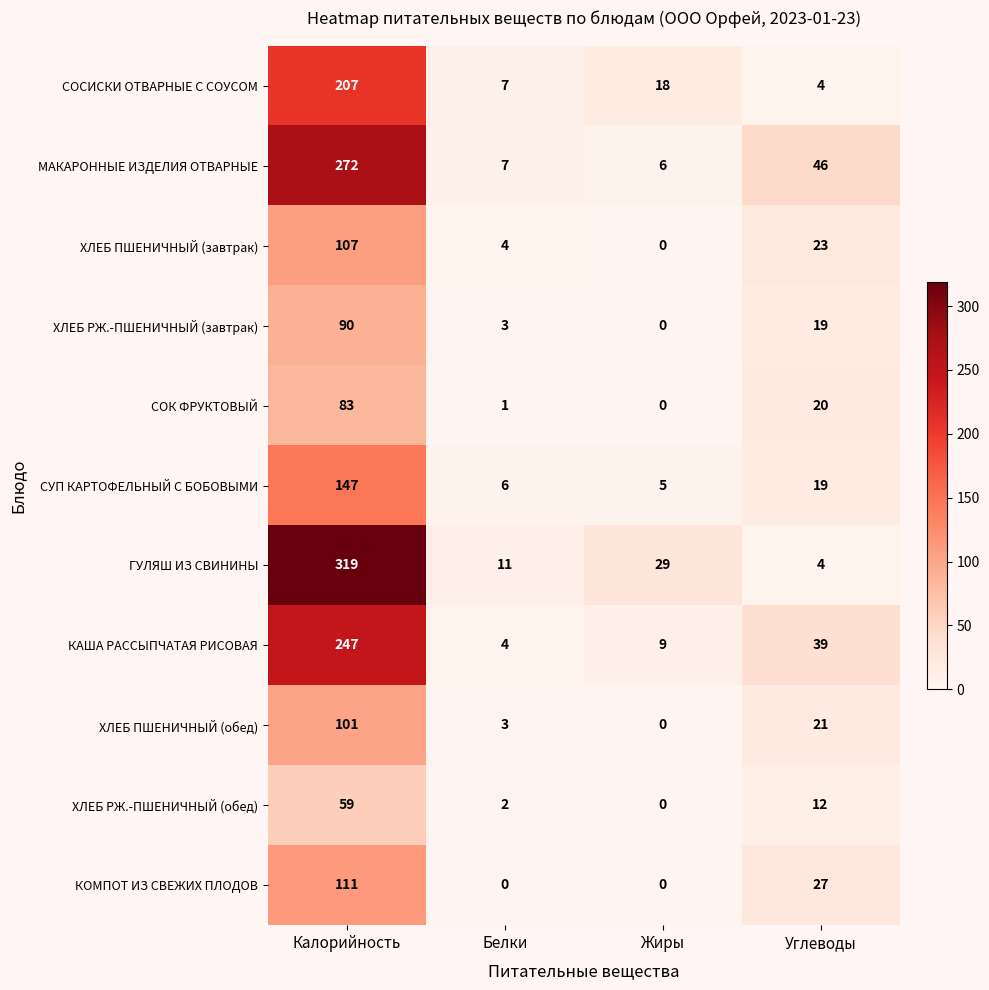

Which series has the widest spread of values?

ГУЛЯШ ИЗ СВИНИНЫ